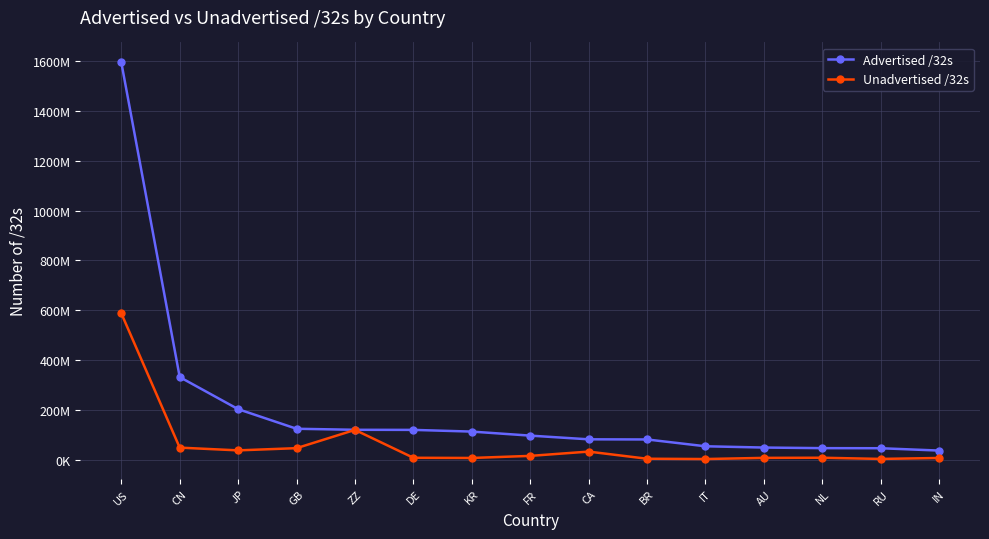

List the series in order of their peak value, highest first.

Advertised /32s, Unadvertised /32s